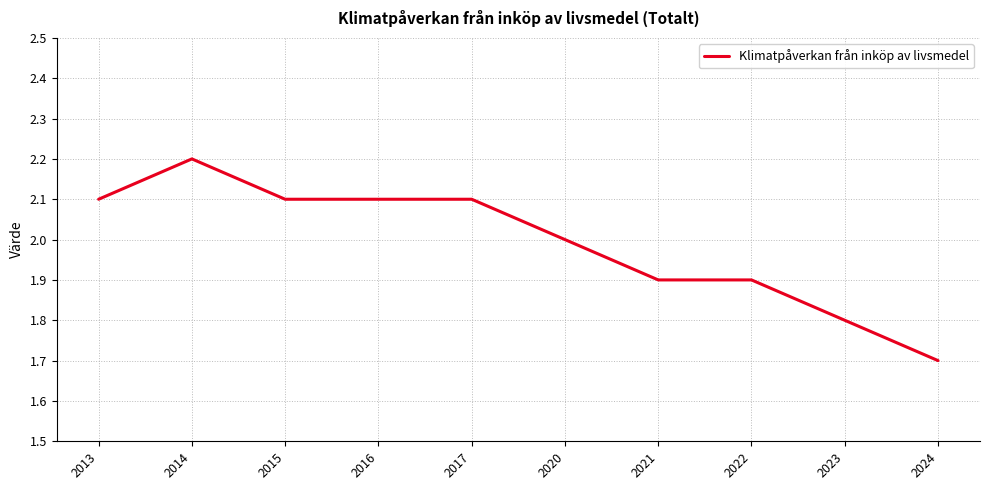

Which has a higher value, 2016 or 2021?

2016